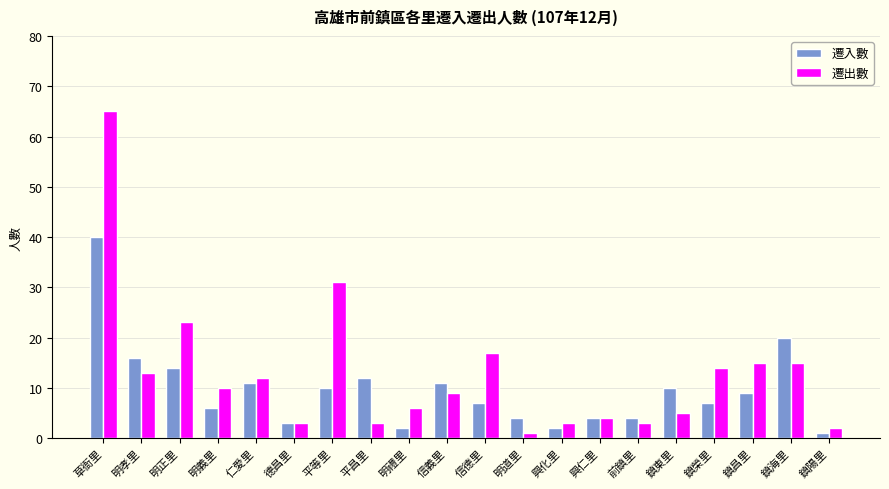

How many groups of bars are there?

20